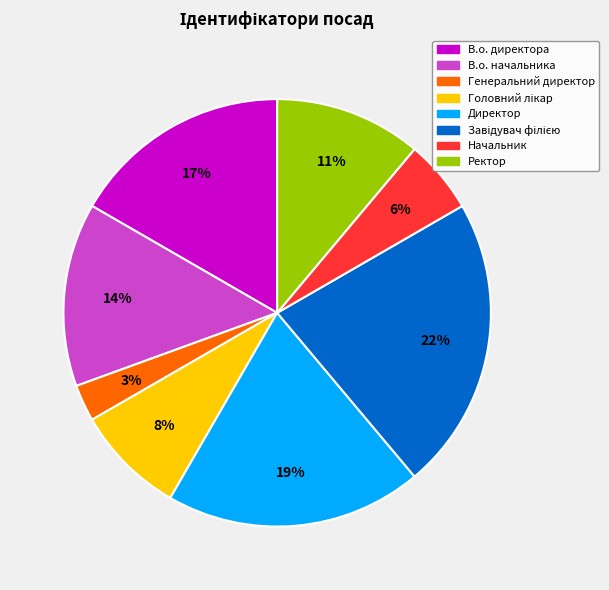

Is there any slice that represents more than half of the pie?

No